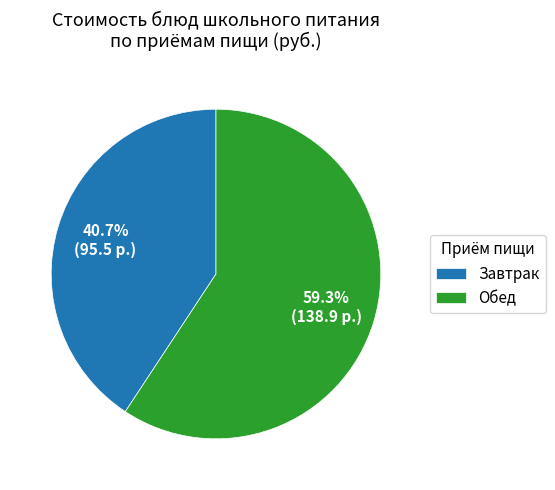

Which category has the biggest portion of the pie?

Обед